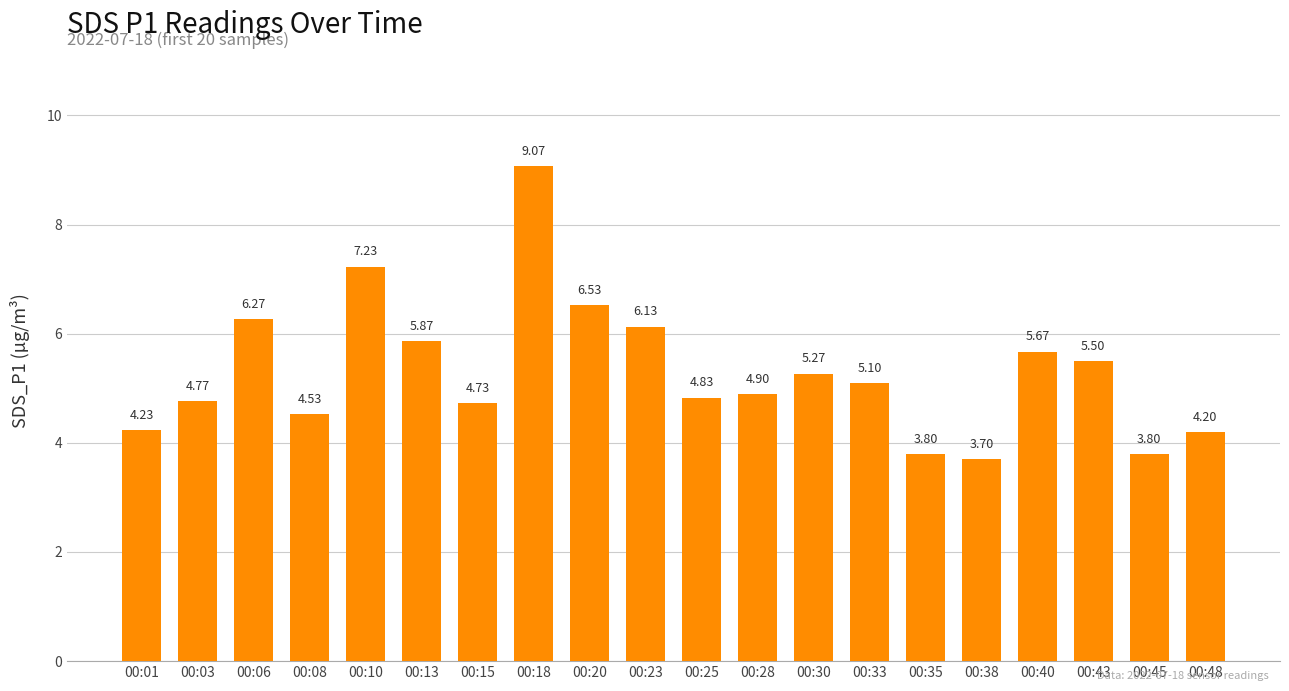

Does the chart contain stacked bars?

No